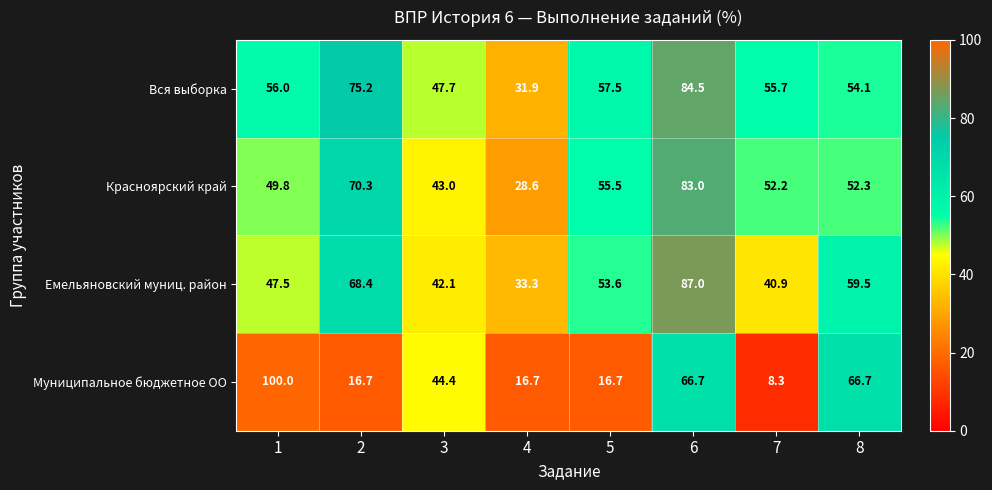

How many series are shown in this chart?

4